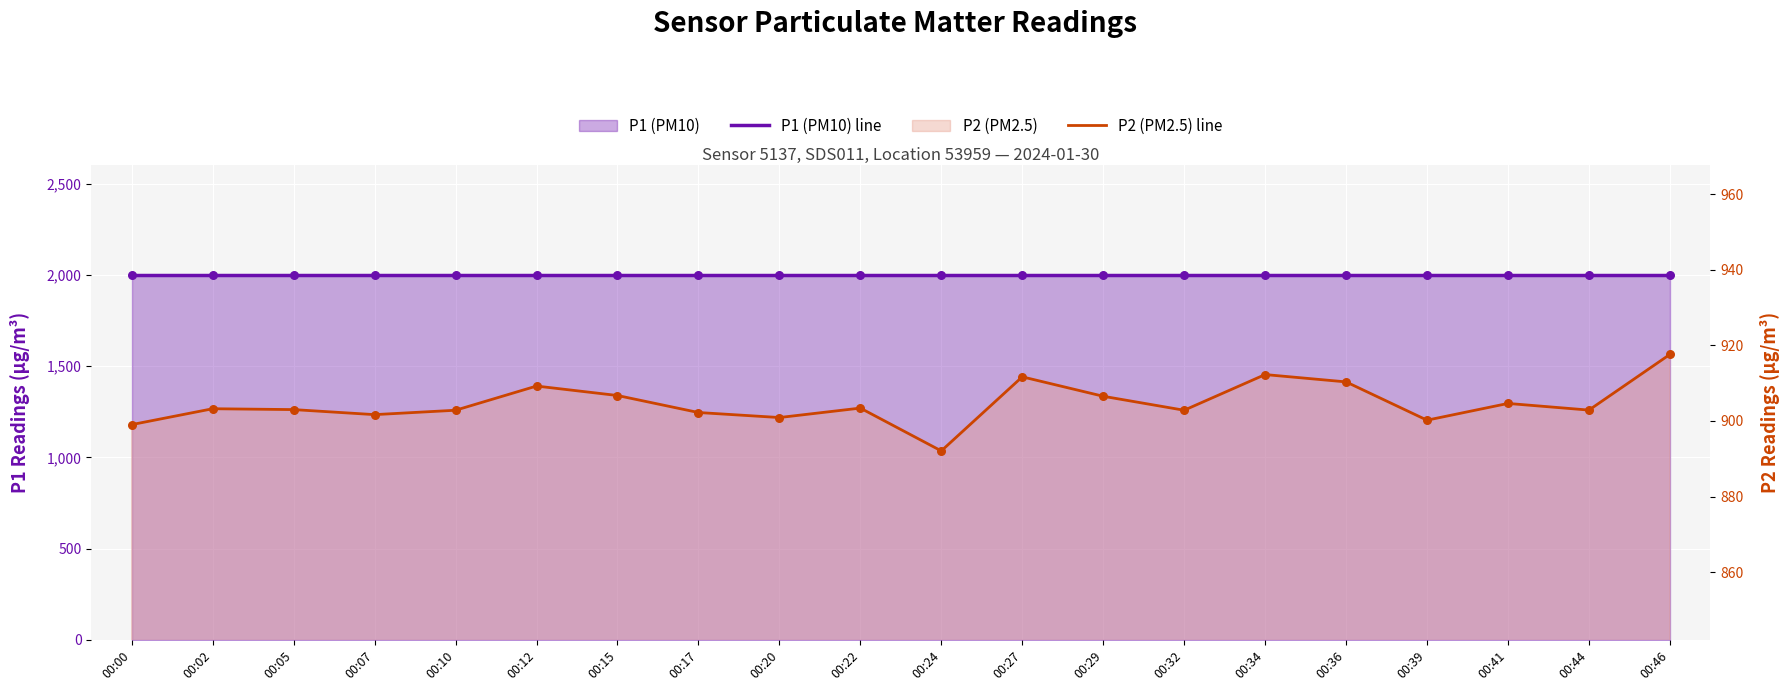

Which series contains the lowest Y value?

P2 (PM2.5) line